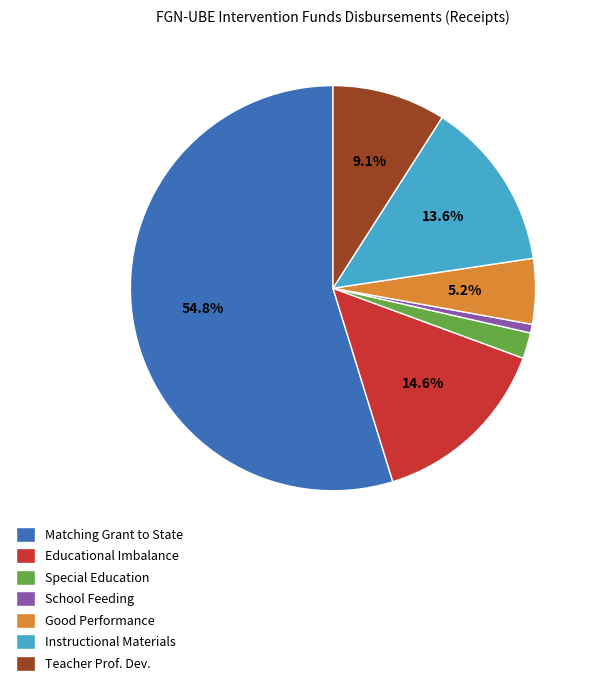

How many segments does this pie chart have?

7